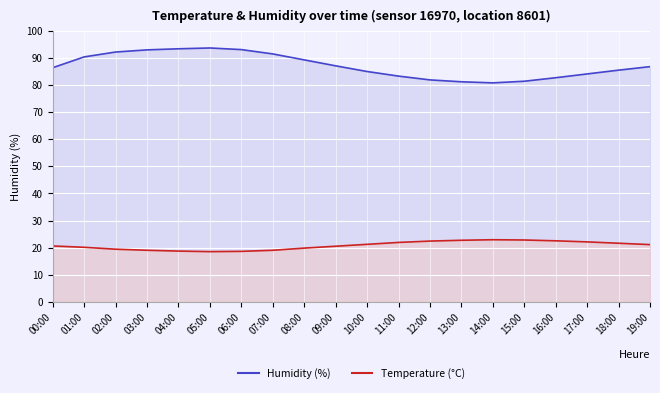

What is the difference between the maximum and second lowest values in the humidity series?

12.5